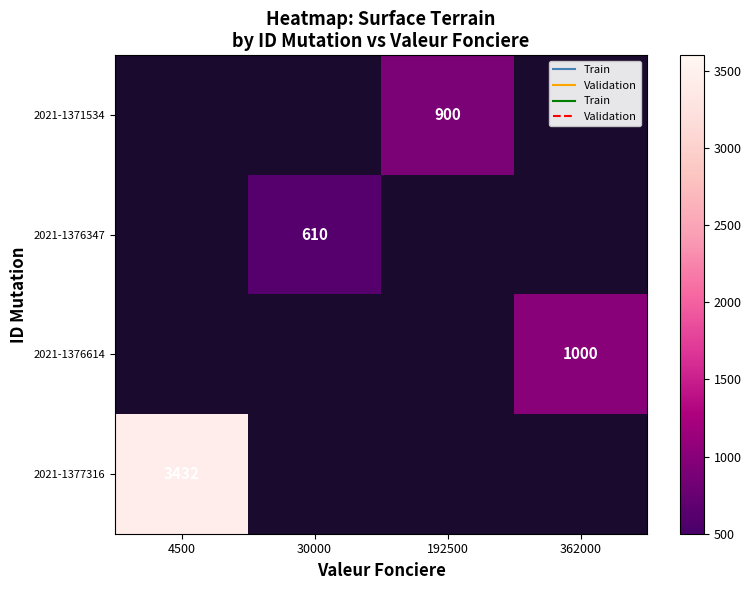

How many distinct data groups are displayed?

4